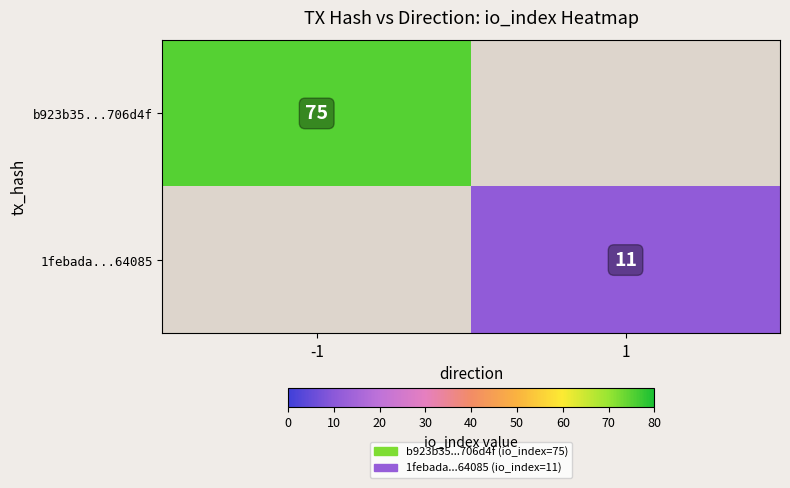

The b923b35...706d4f series shows 37 at -1. True or false?

False